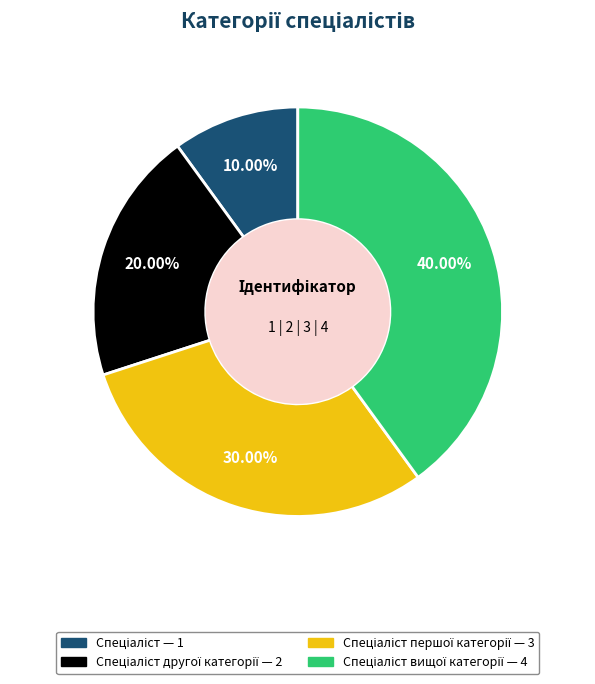

Is there a majority slice in this chart?

No